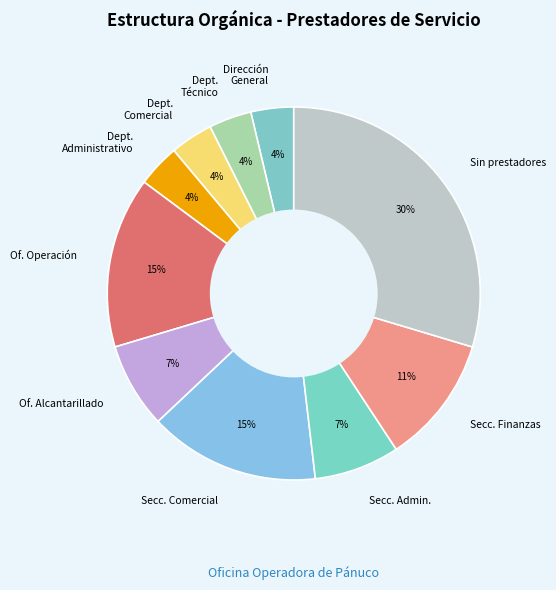

The Secc. Comercial slice represents 15% of the pie. True or false?

True